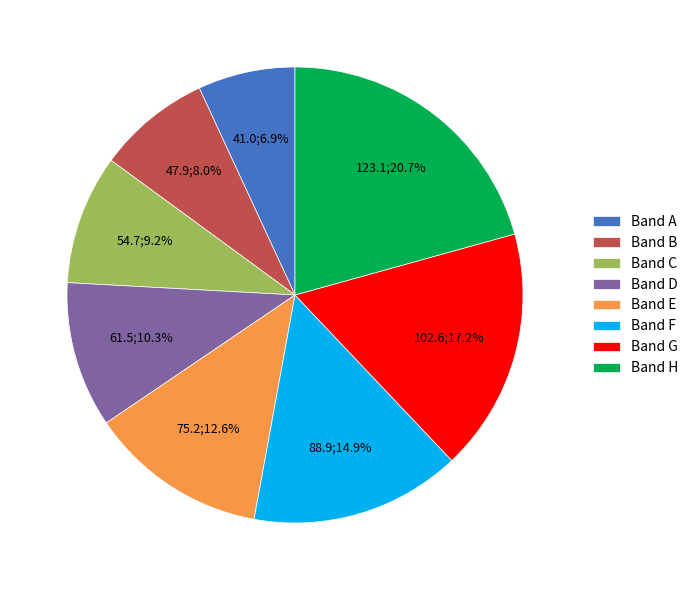

What percentage is NOT represented by Band E?

87.4%